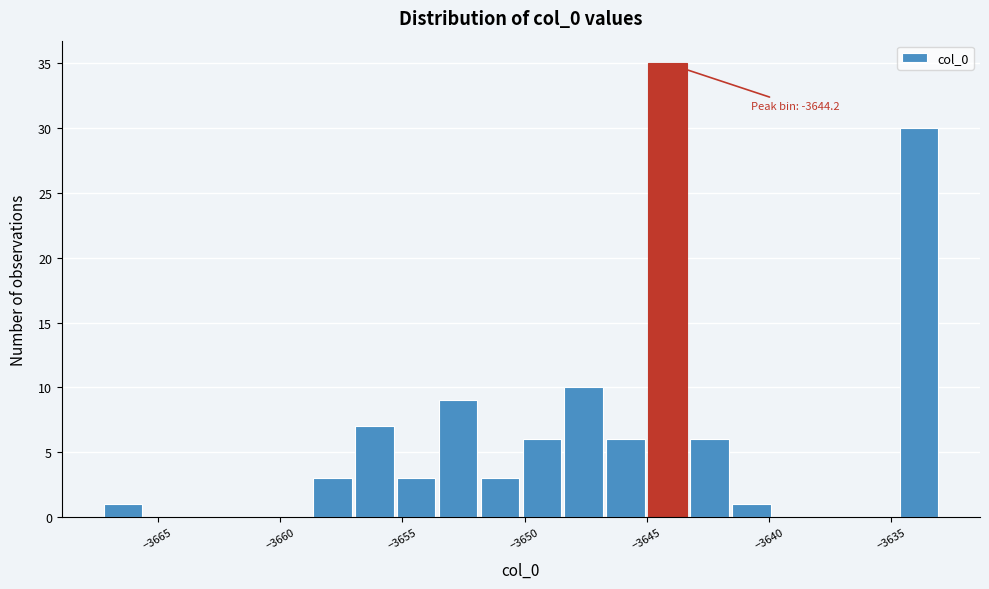

Around what value on the x-axis is the tallest bar? Give the approximate position of its centre, as read against the axis.

-3644.0